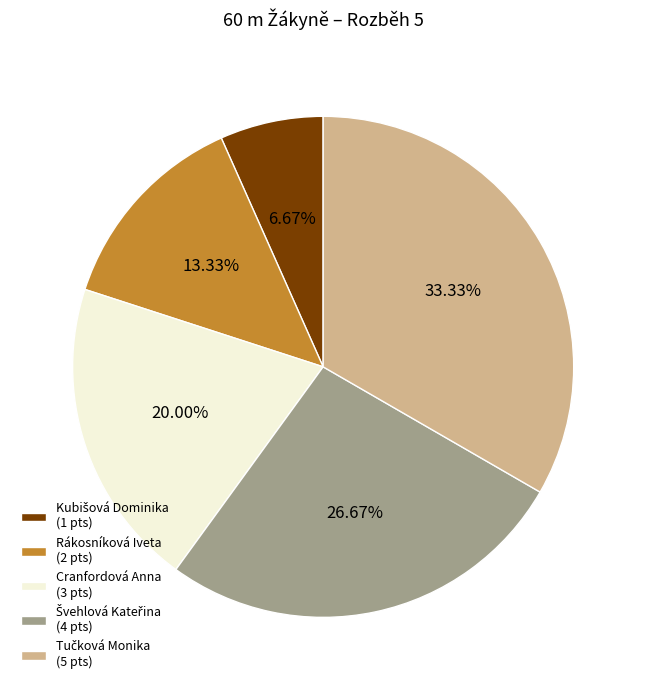

Is there a majority slice in this chart?

No